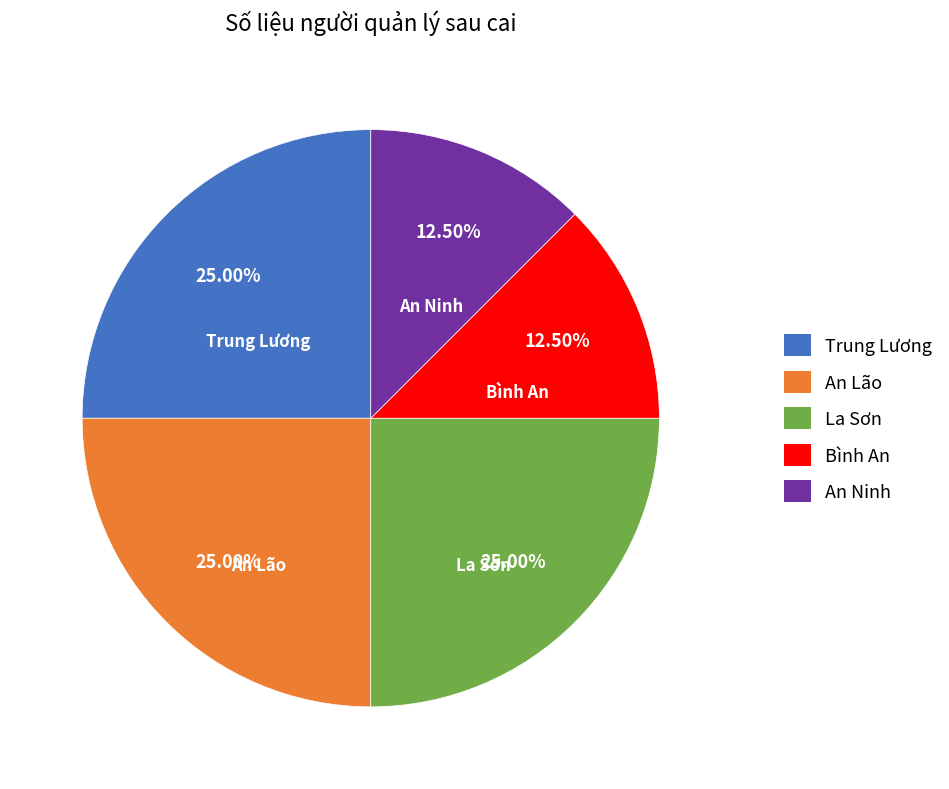

What portion of the pie excludes An Ninh?

87.5%